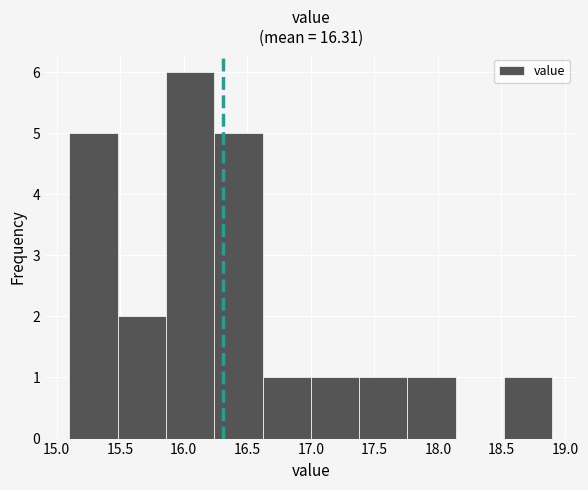

What is the height of the bar covering 17.00 to 17.38 on the x-axis? Neither the bar edges nor the heights are printed on the chart, so give them approximately, as read against the axes.

1